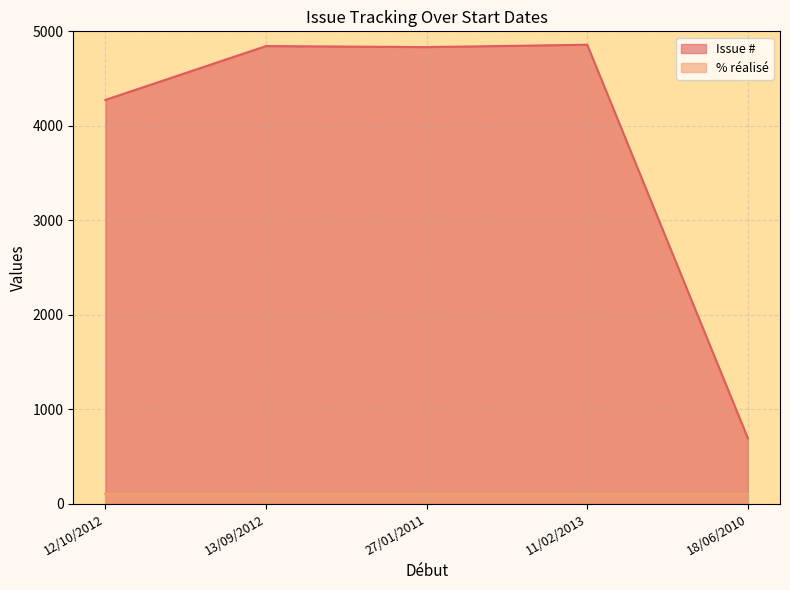

Approximately how many times larger is the value at 13/09/2012 compared to 27/01/2011?

1.0